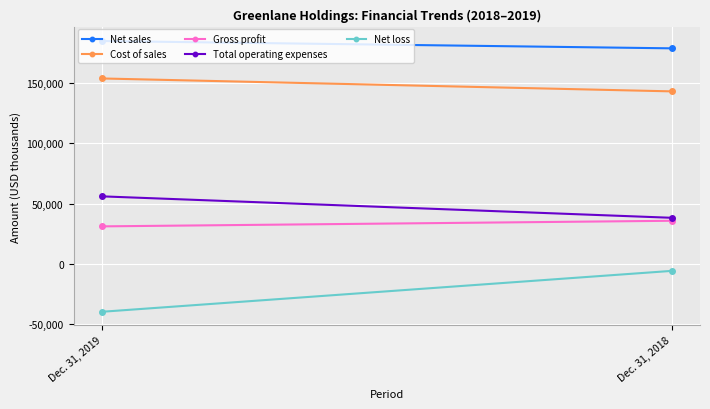

Reading right to left, what are all the values shown in this chart?

Net sales: 178935	185006
Cost of sales: 143200	153916
Gross profit: 35735	31090
Total operating expenses: 38216	56014
Net loss: -5888	-39824